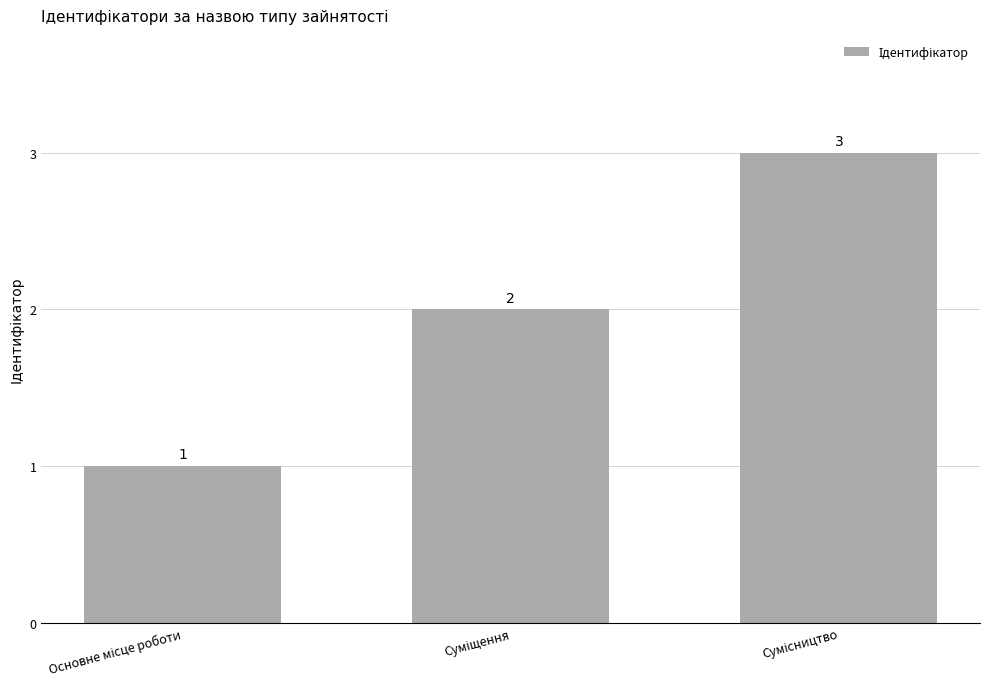

How many values are between 1 and 3?

3